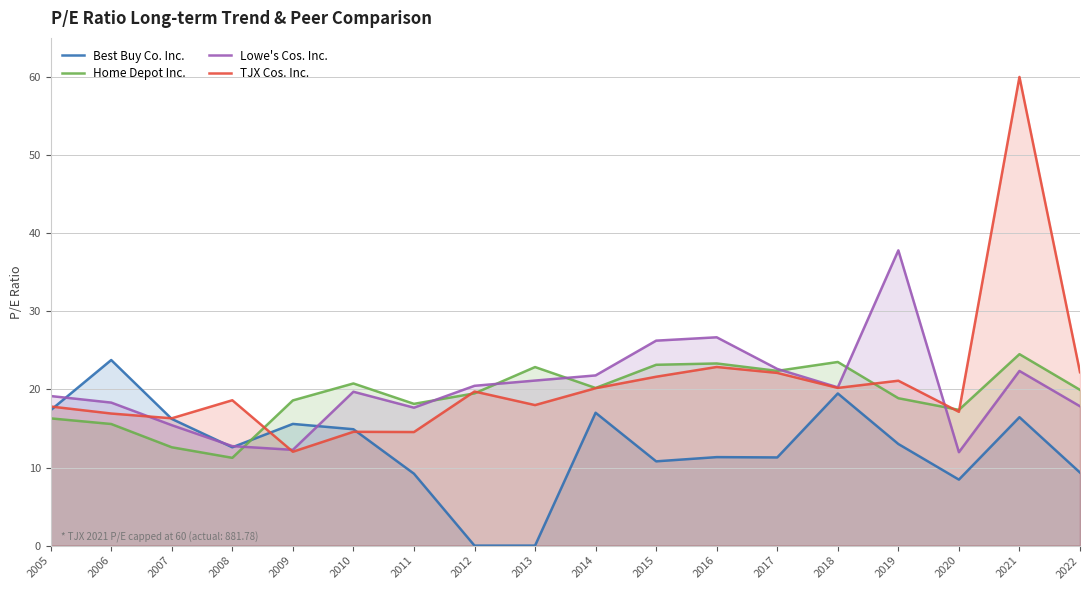

At how many categories does at least one series exceed 19?

13